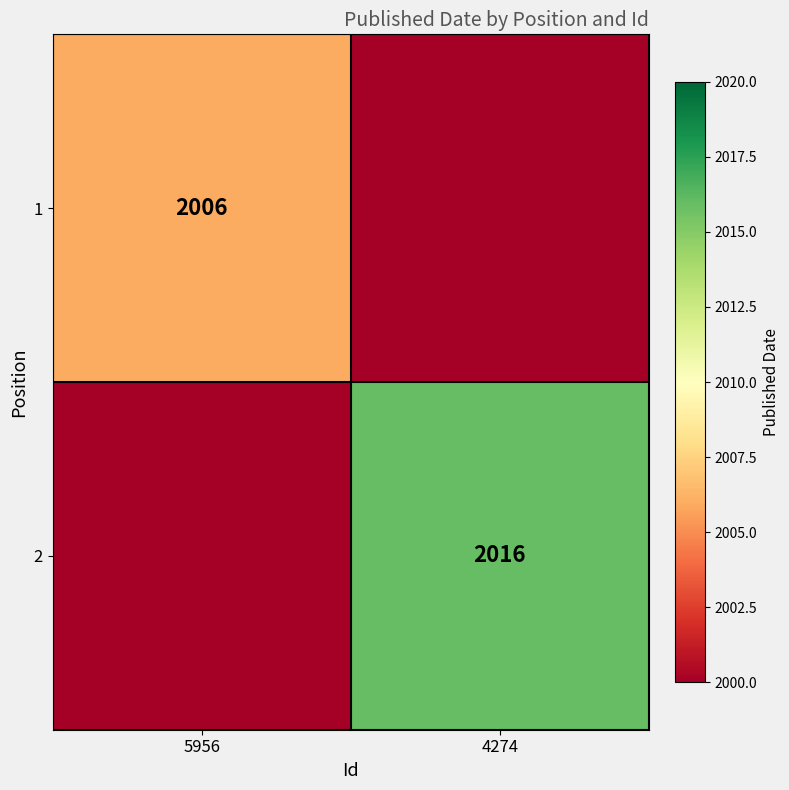

Is it true that 2 equals 2016 at 4274?

True